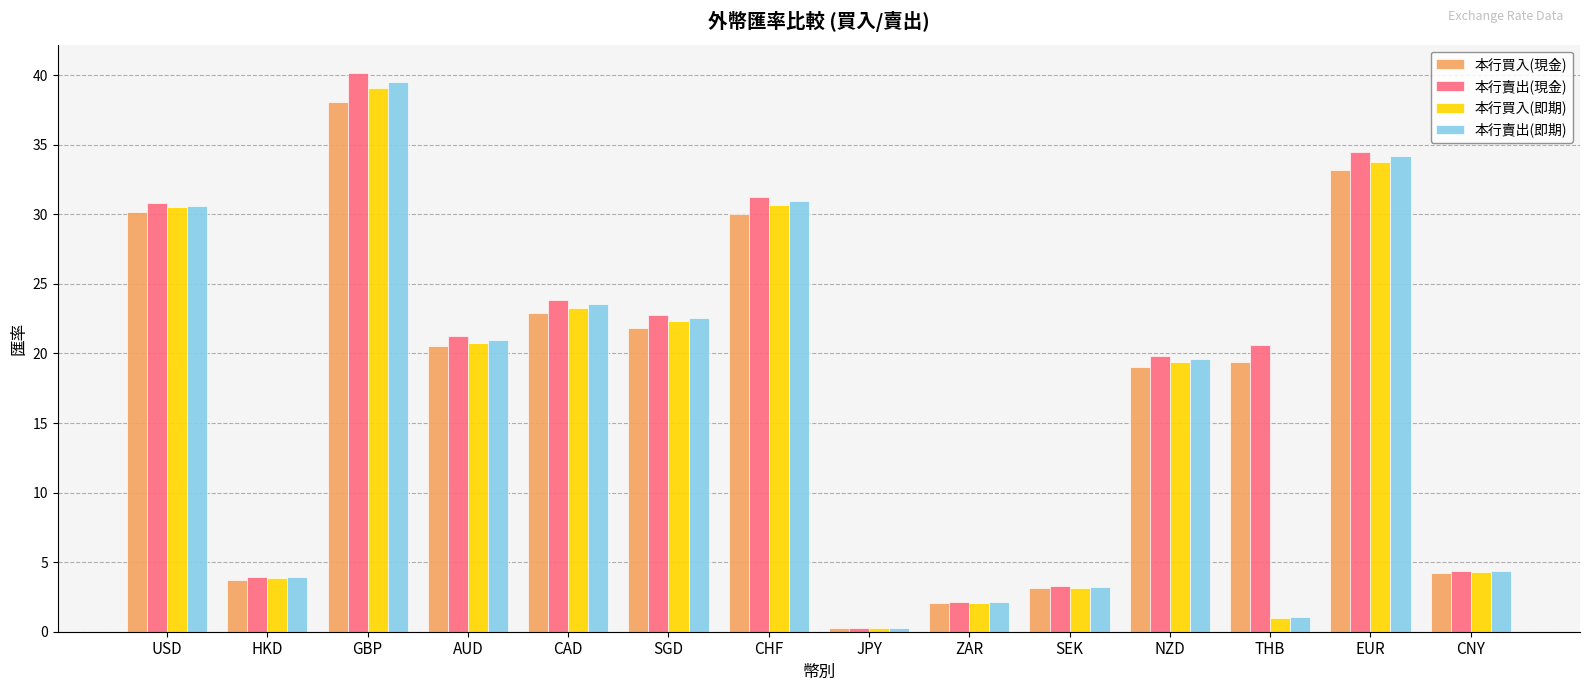

Read the 本行買入(即期) value at CNY.

4.3